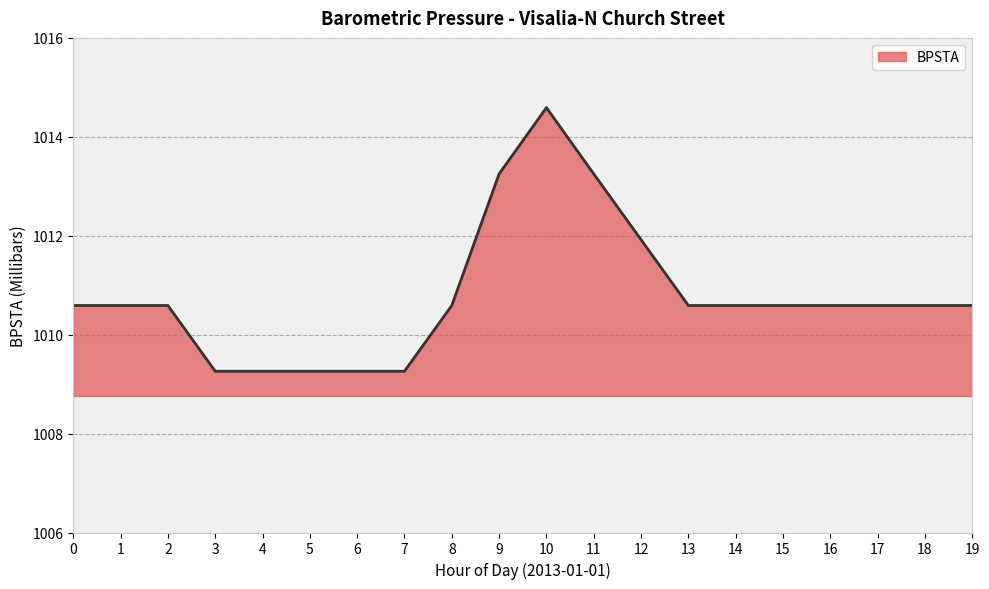

Approximately how many times larger is the value at 7 compared to 1?

1.0